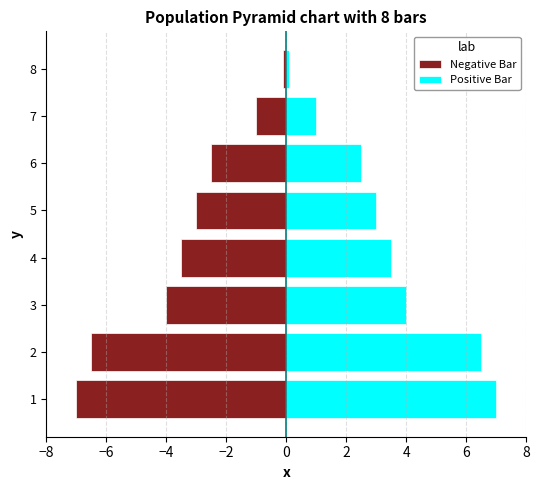

What is the value of the Negative Bar bar at the 6th from the left?

-2.5